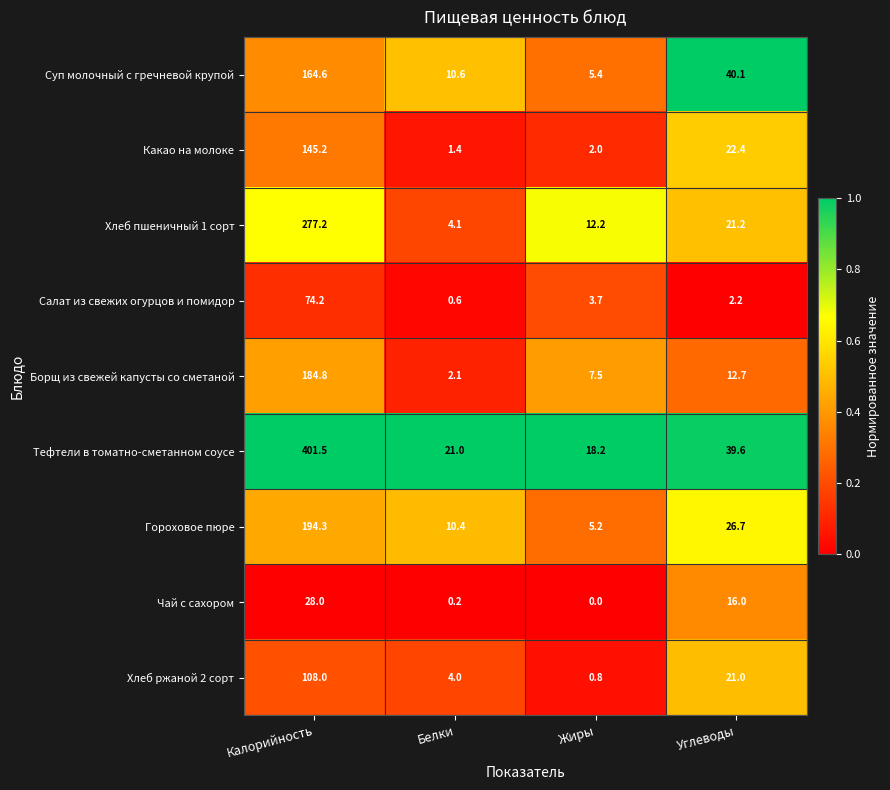

Between Калорийность and Жиры, which series saw the biggest shift?

Тефтели в томатно-сметанном соусе